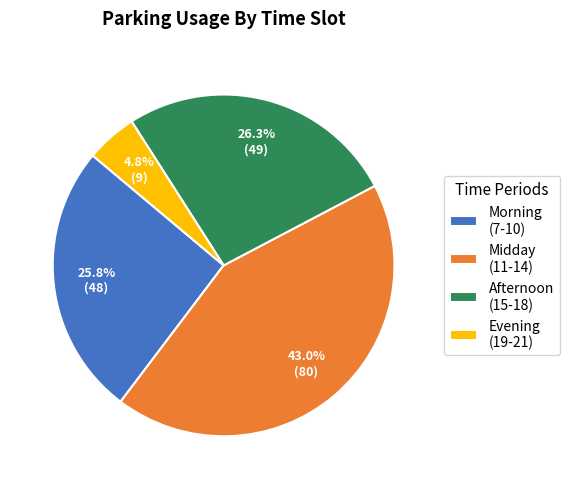

Does Morning (7-10) represent more than half of the total?

No